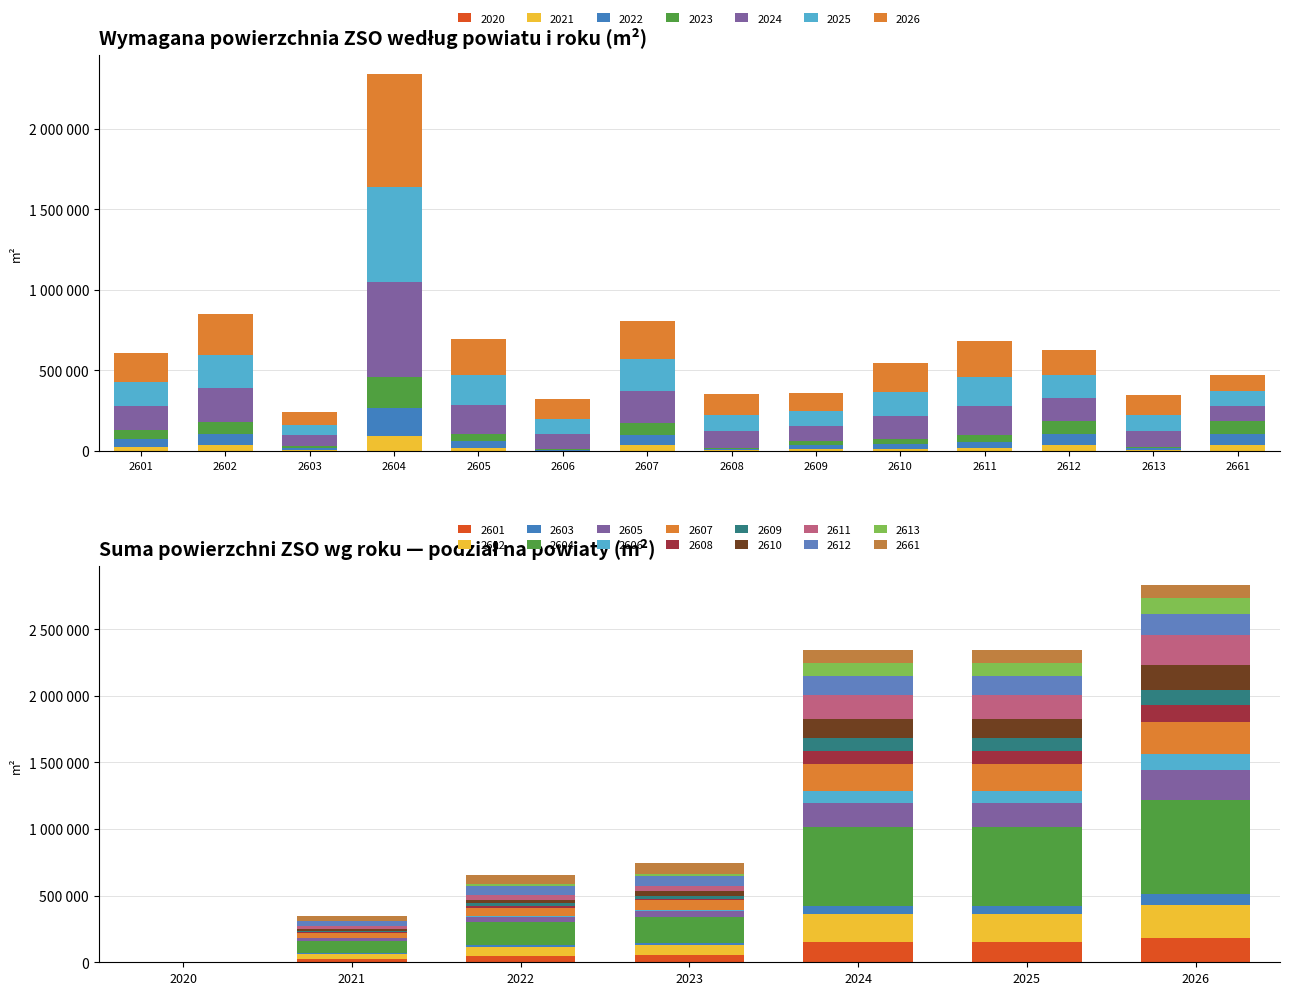

At 2602, list the series in order from largest to smallest.

2026, 2024, 2025, 2023, 2022, 2021